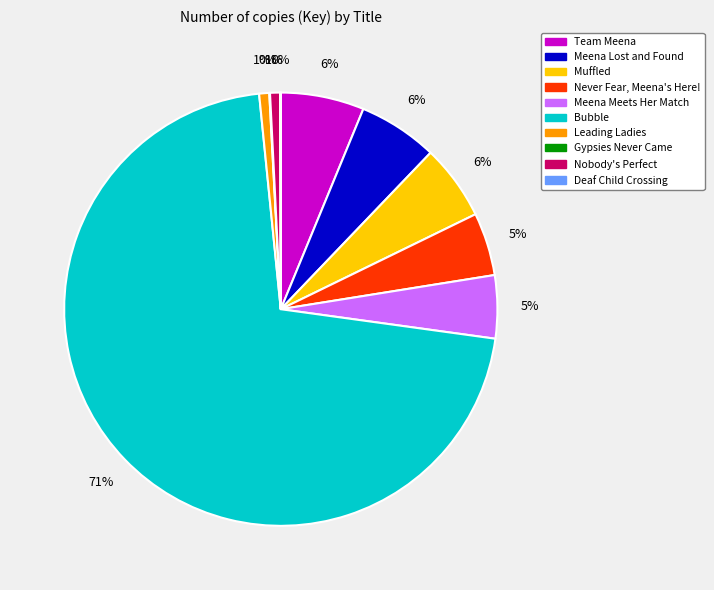

Which slice represents more than half of the pie?

Bubble